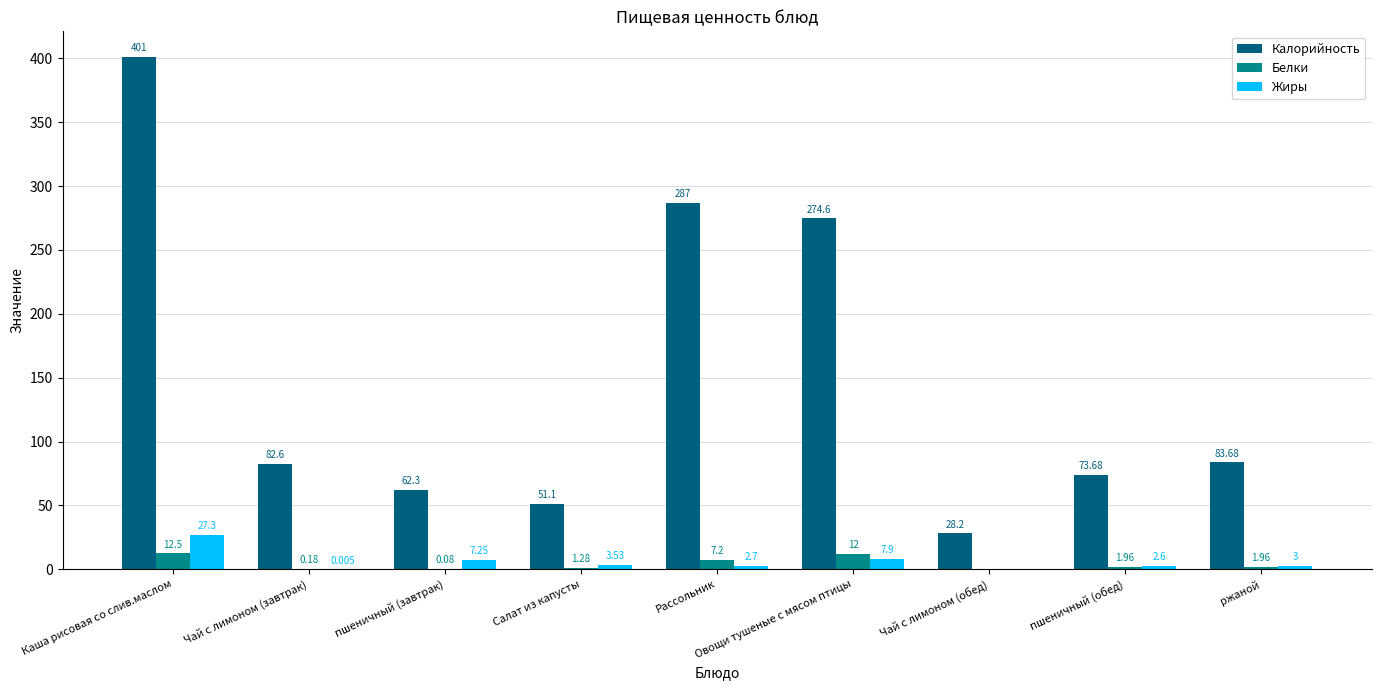

Which series changed the most between пшеничный (завтрак) and ржаной?

Калорийность